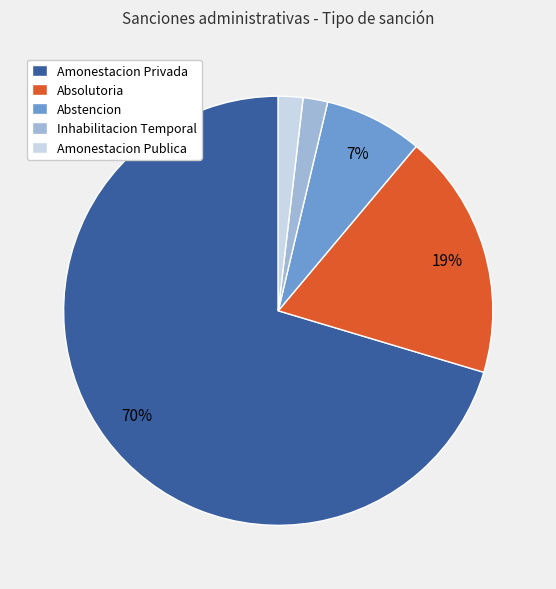

Is Amonestacion Privada the majority of the pie?

Yes